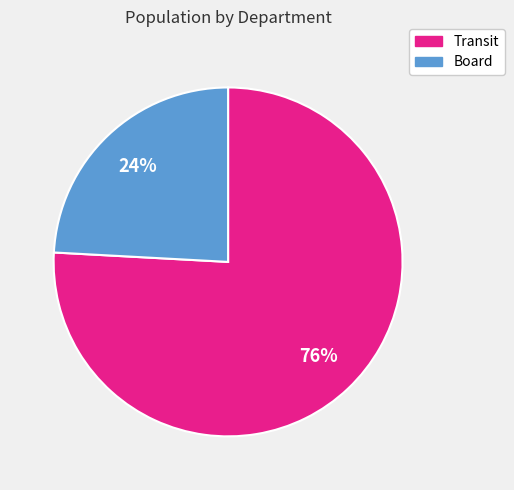

Is there a majority slice in this chart?

Yes